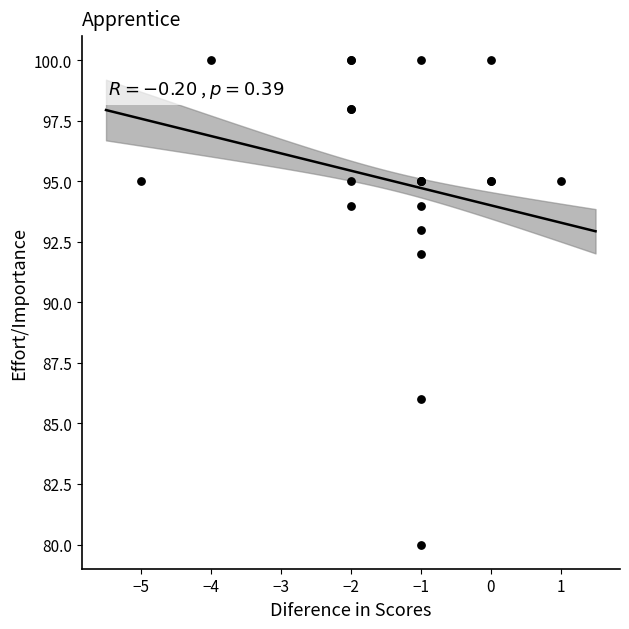

What Y value in the scatter plot is closest to 90?

92